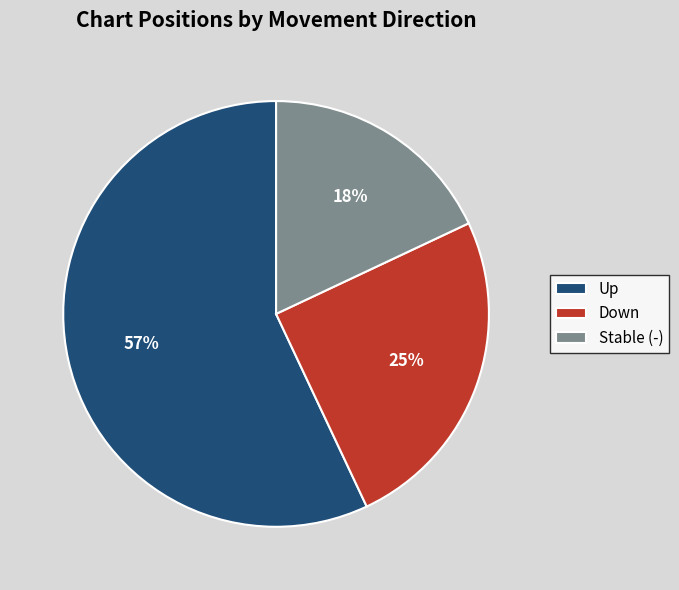

Count the number of slices in the pie.

3